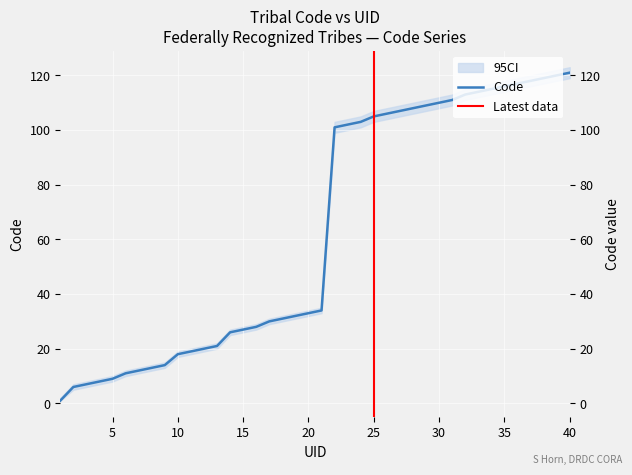

Is it true that the value at 40 is 172?

False